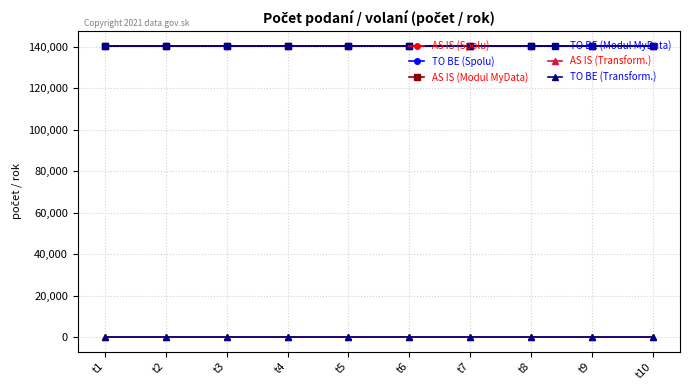

Is it true that TO BE (Modul MyData) equals 90306 at t3?

False